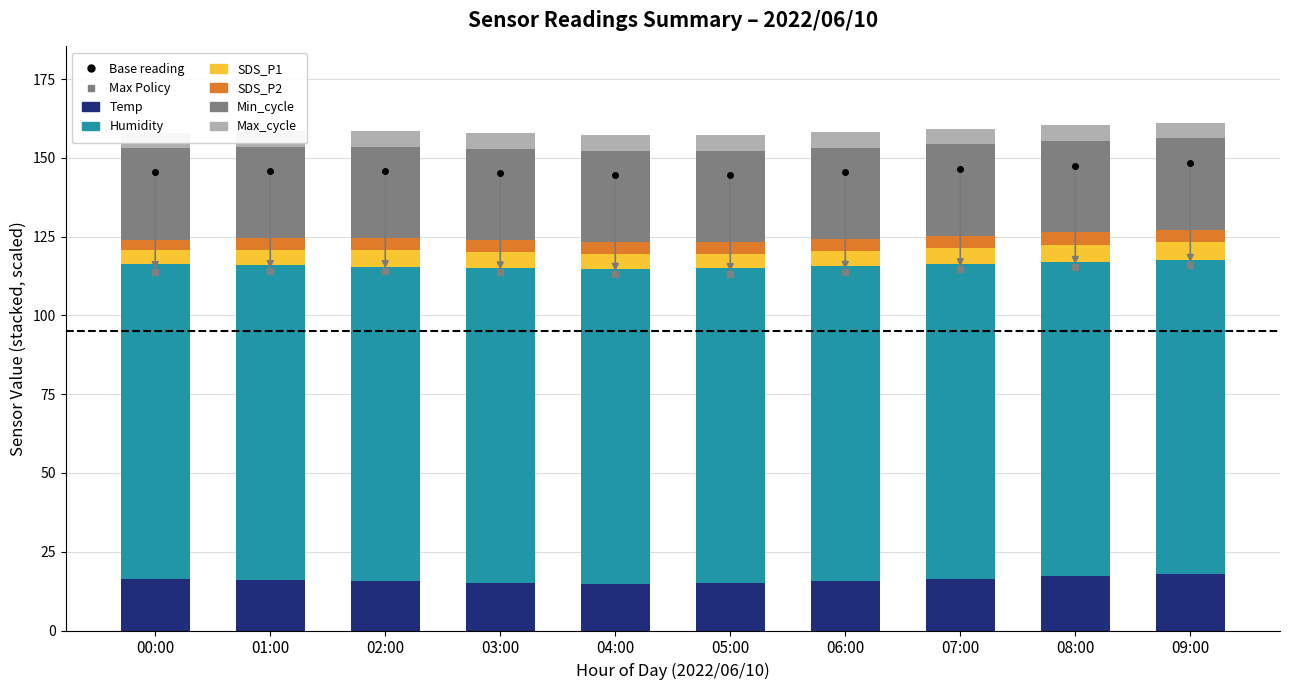

Rank the series by their maximum value, from lowest to highest.

SDS_P2, Max_cycle, SDS_P1, Temp, Min_cycle, Humidity